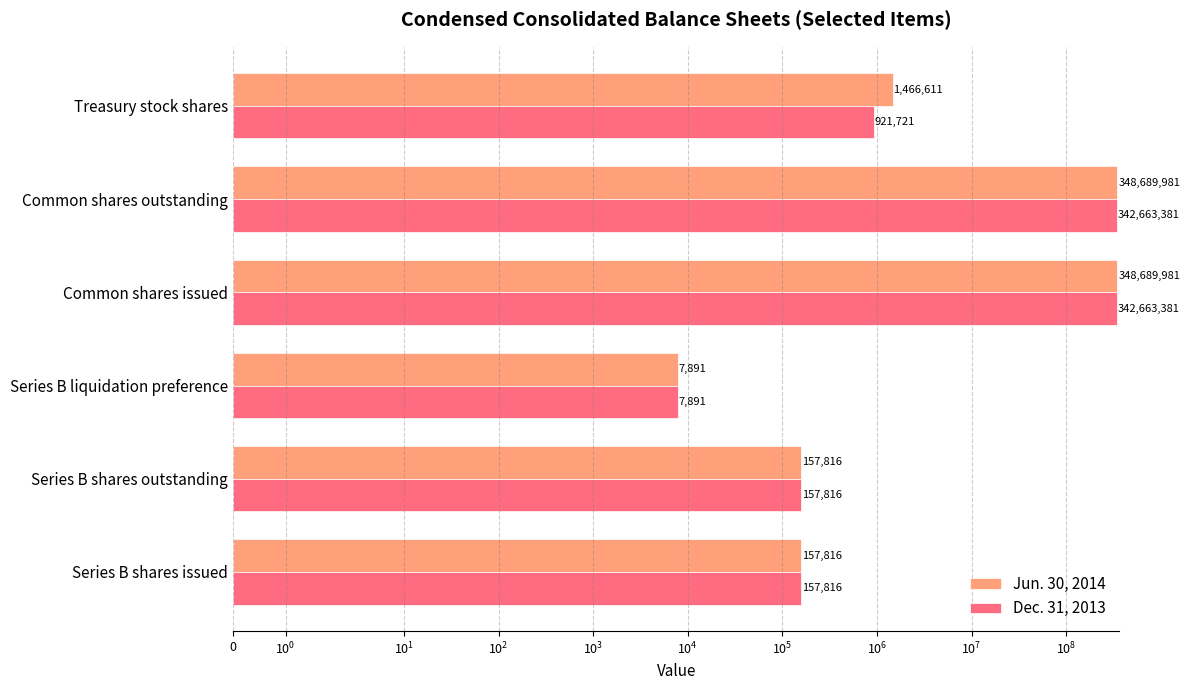

The Dec. 31, 2013 series shows 205096152 at Common shares outstanding. True or false?

False